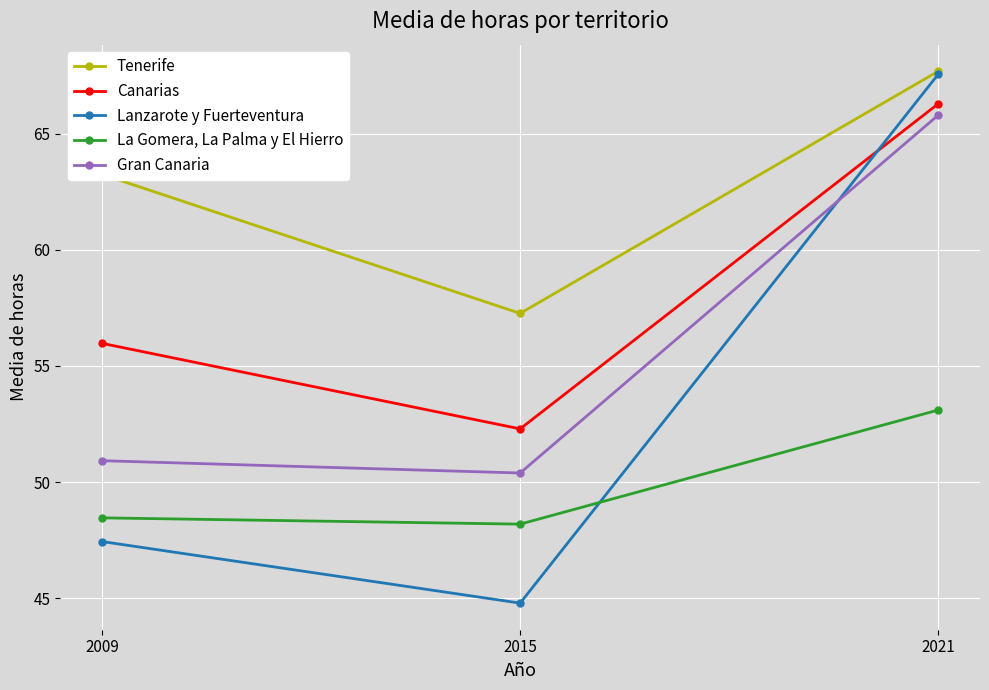

What is the sum of the Lanzarote y Fuerteventura values at 2015 and 2021?

112.3